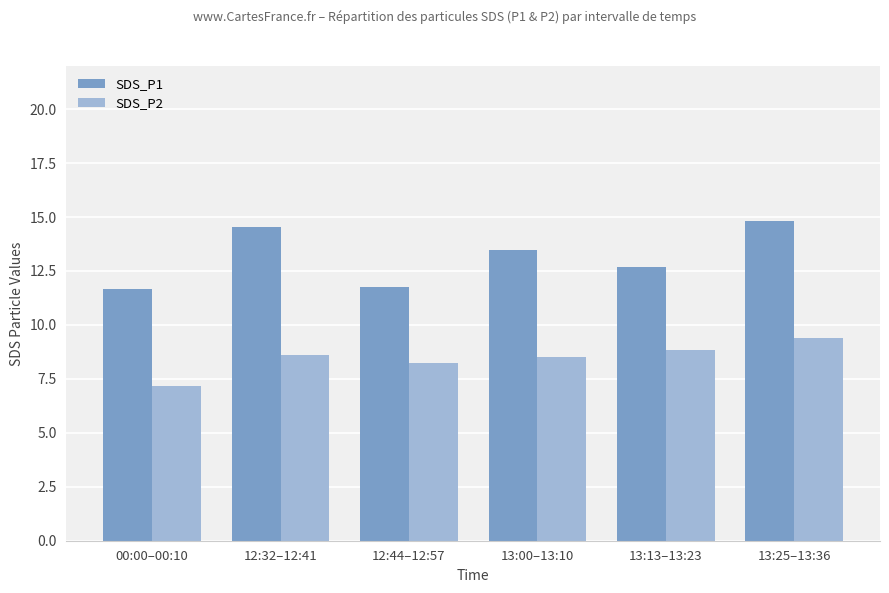

What is the greatest value displayed?

14.8